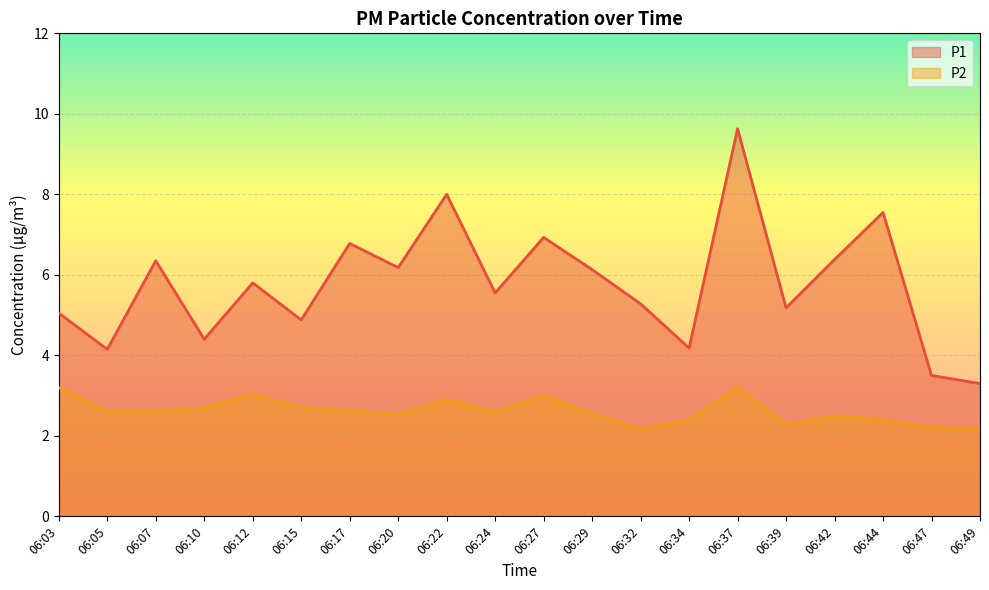

Which category has the lowest value across all series?

06:32